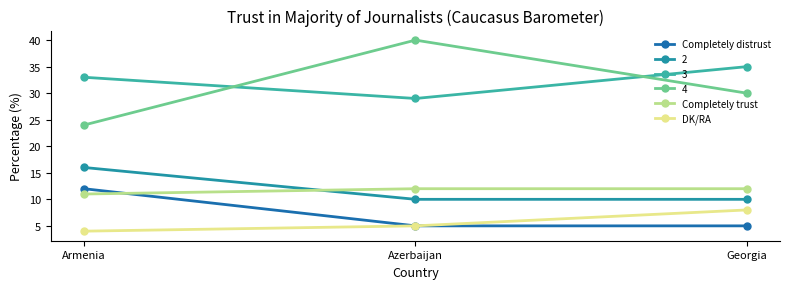

What is the difference between the Completely trust values at Armenia and Azerbaijan?

1